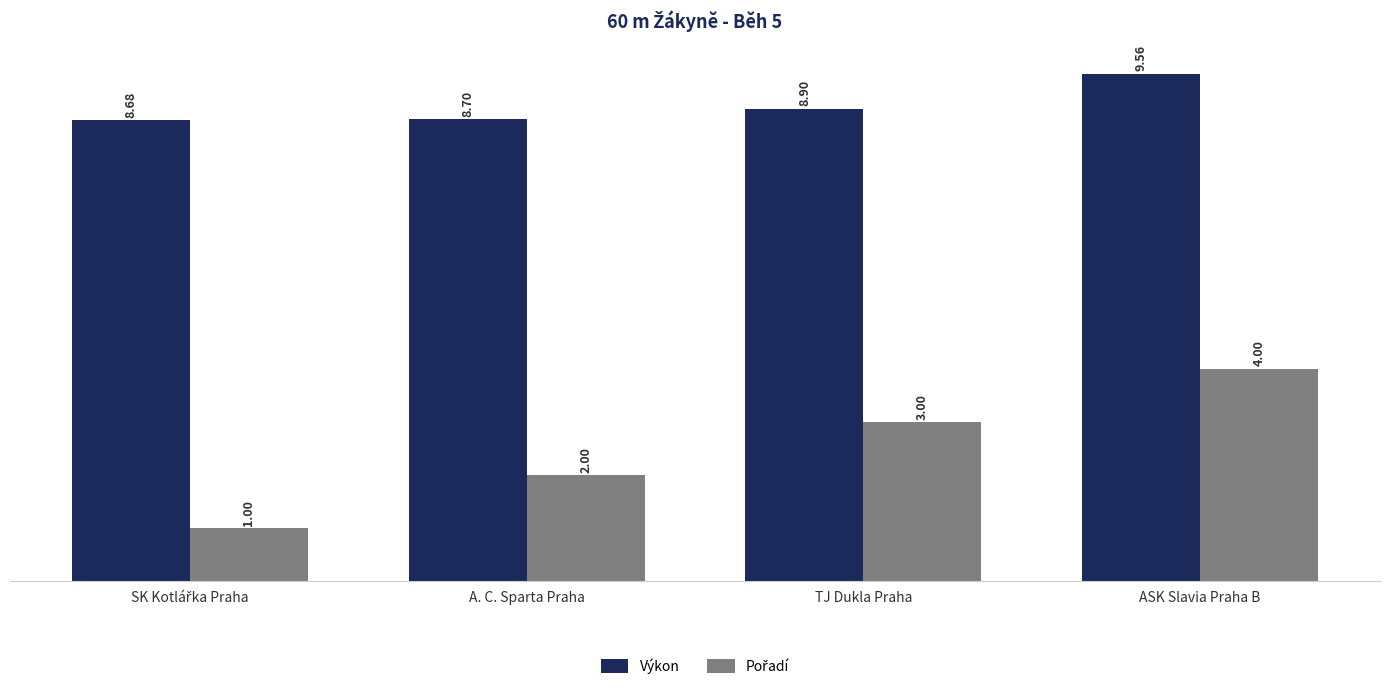

How many data points does each series have?

4